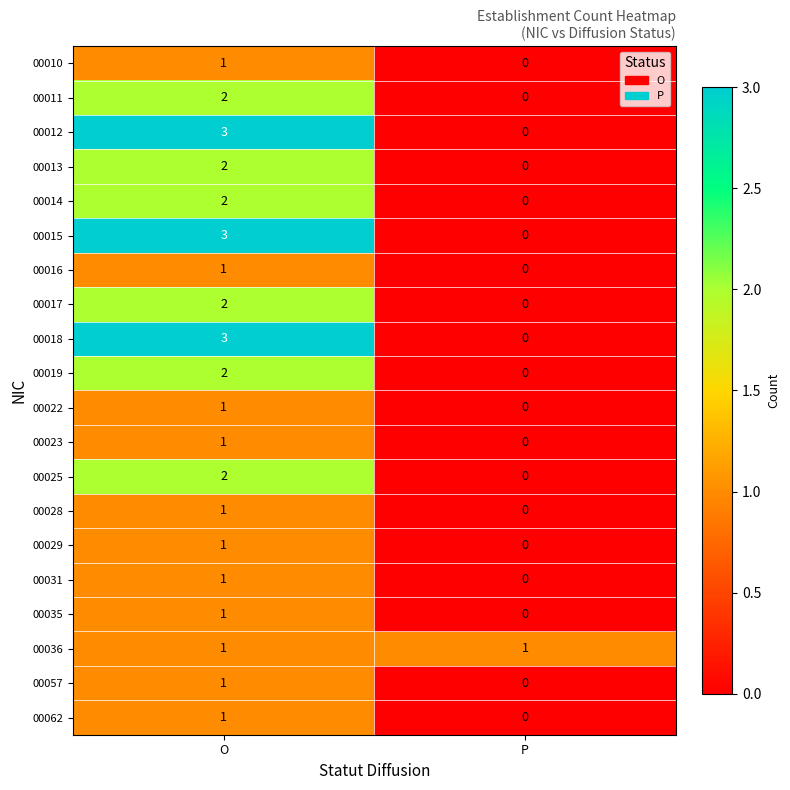

At which category is the sum across all series the highest?

O